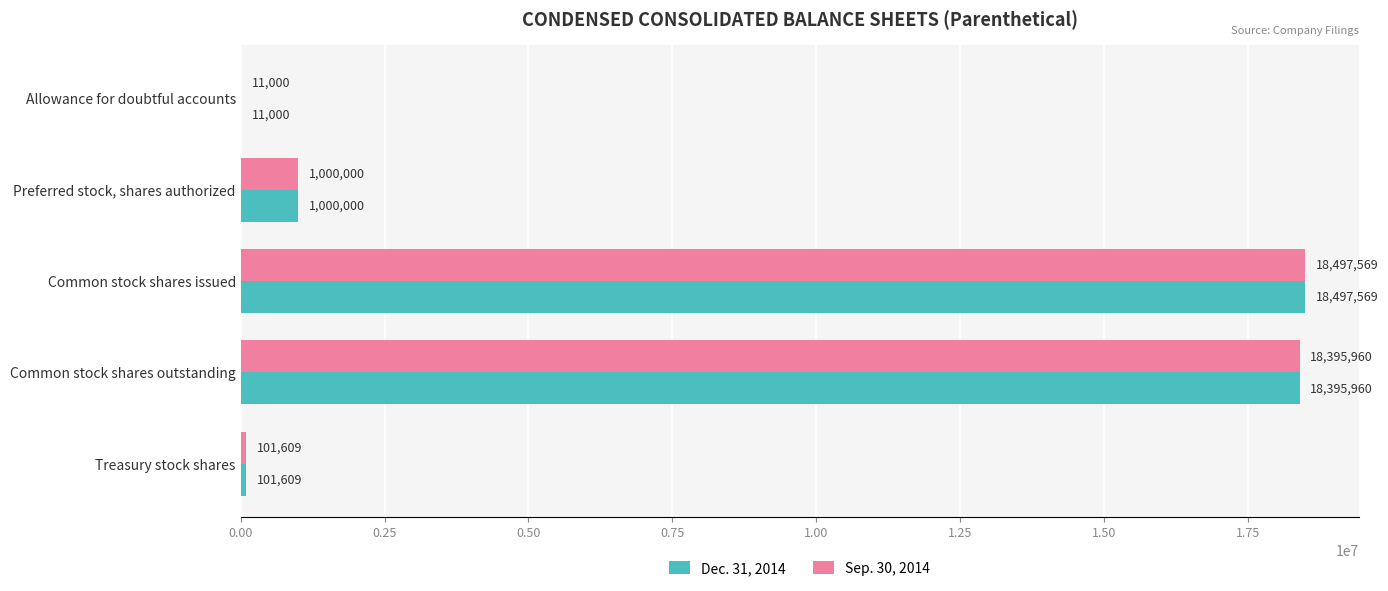

What is the sum of all Dec. 31, 2014 values?

38006138